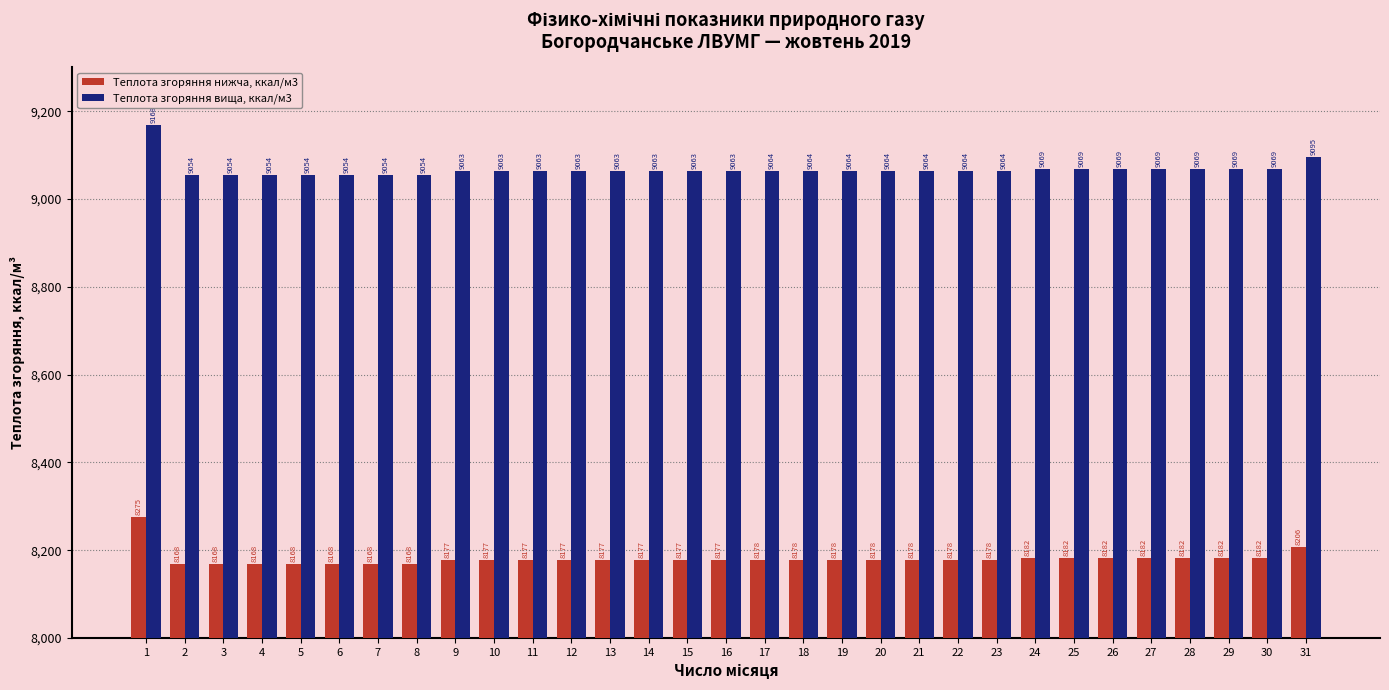

Where is Теплота згоряння вища, ккал/м3 nearest to the value 9111?

31